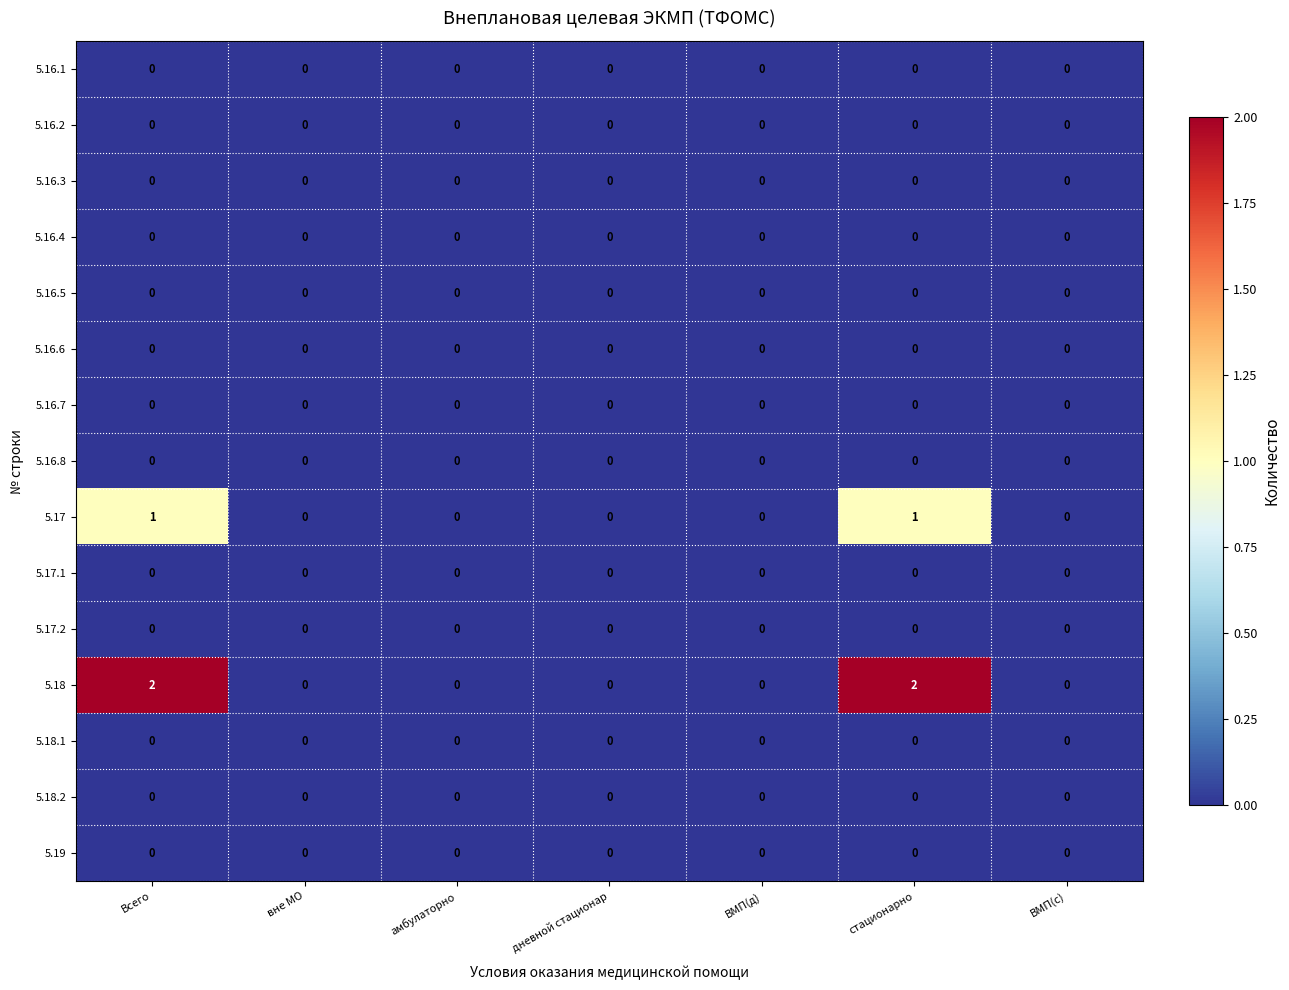

Which series has the widest spread of values?

5.18